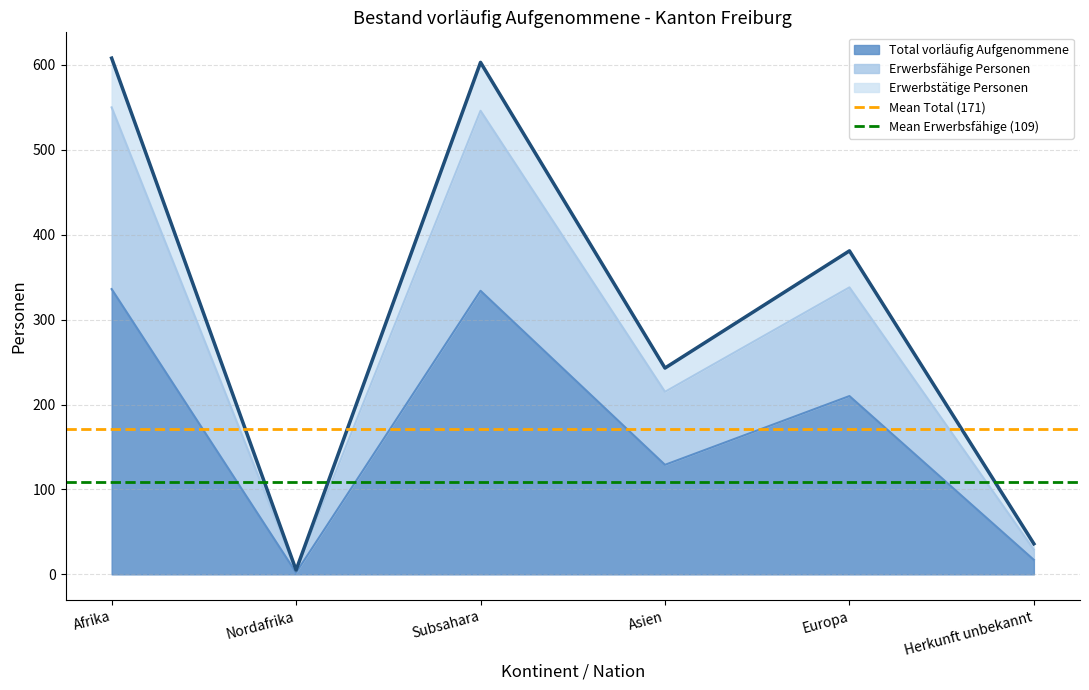

Does the chart display data point markers on the line(s)?

No